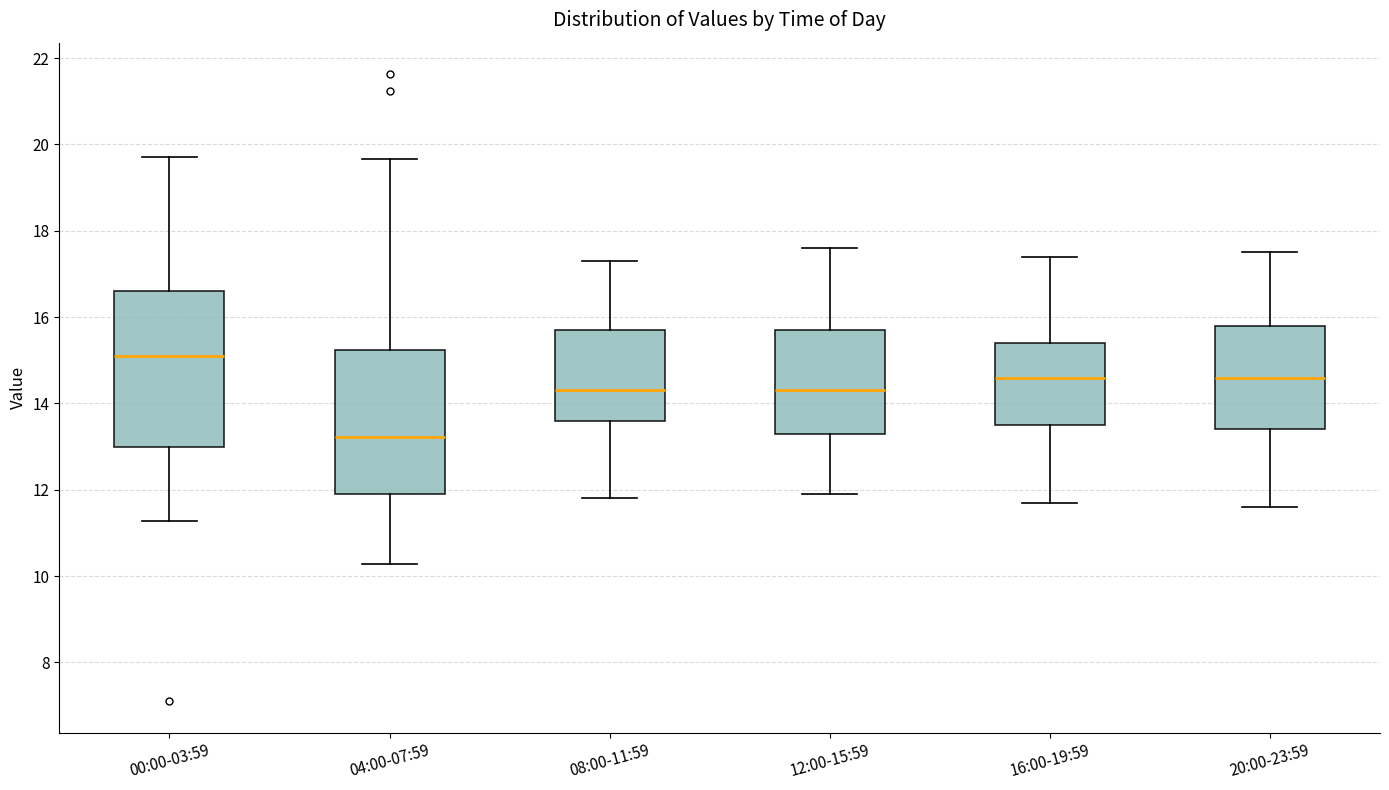

Where does the median line of the box for 16:00-19:59 sit on the y-axis? The values are not printed on the chart, so give them approximately, as read against the axis.

14.6